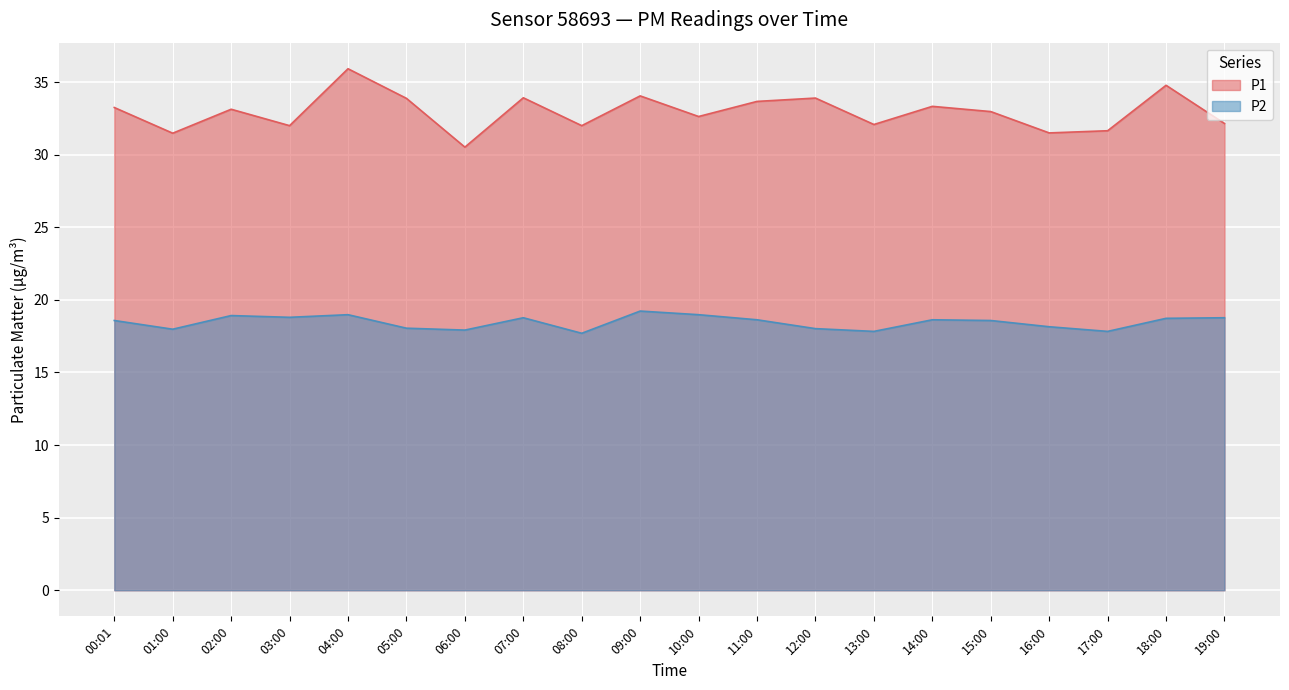

What is the difference between the maximum and minimum values in the P2 series?

1.5